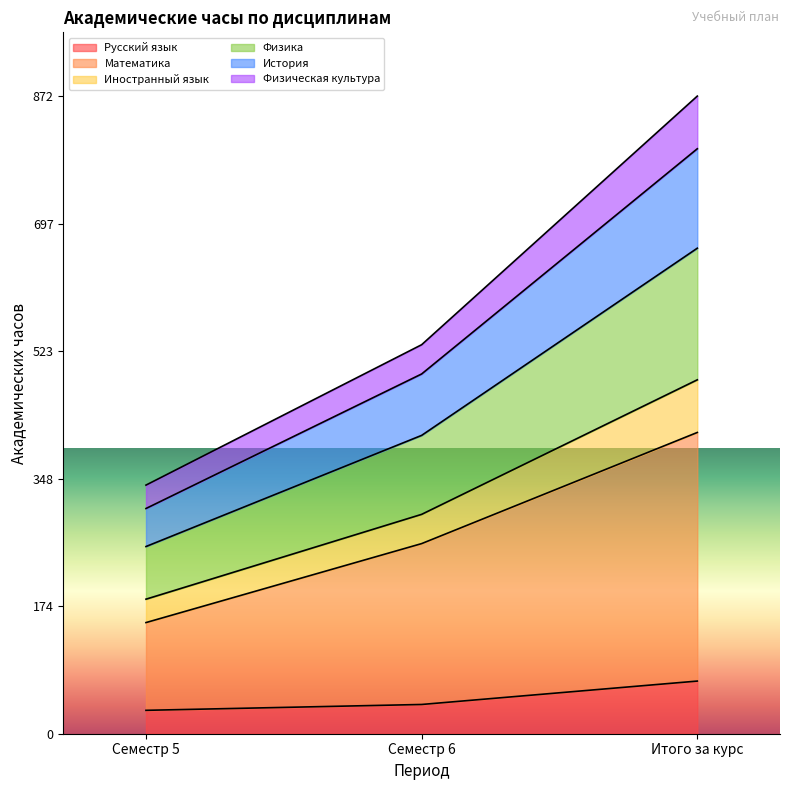

What position from the left is Семестр 5?

1